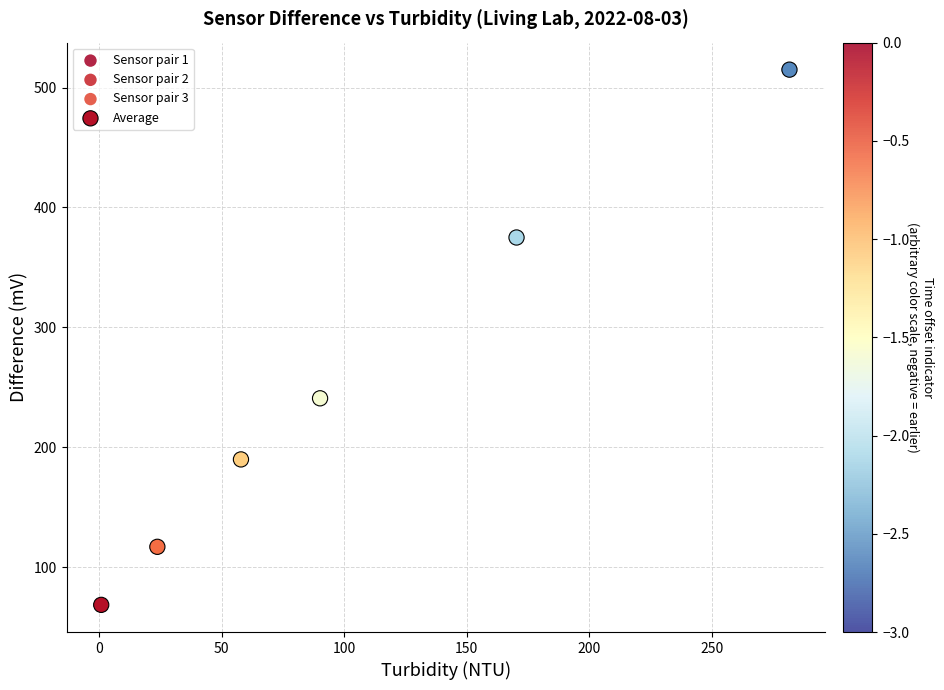

What are all the series names shown in the legend?

Sensor pair 1, Sensor pair 2, Sensor pair 3, Average